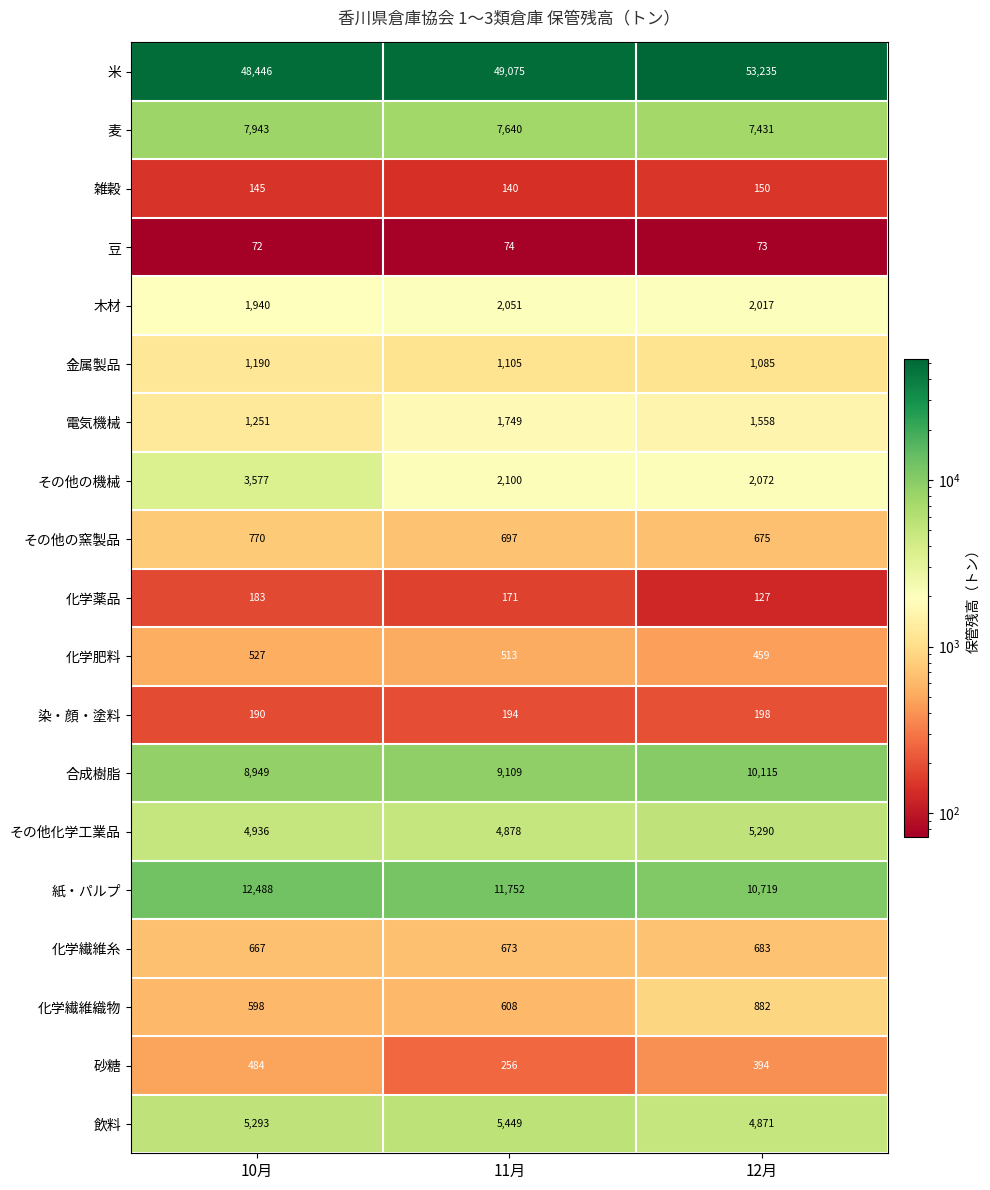

Which category has the highest value across all series?

12月